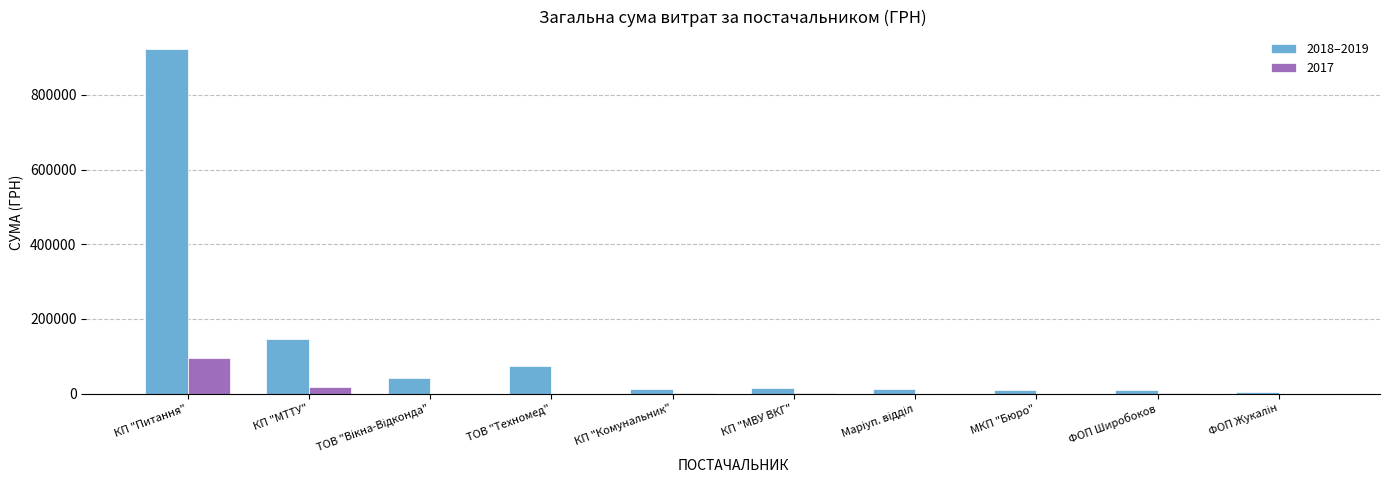

The 2018–2019 series shows 147164.0 at КП "МТТУ". True or false?

True